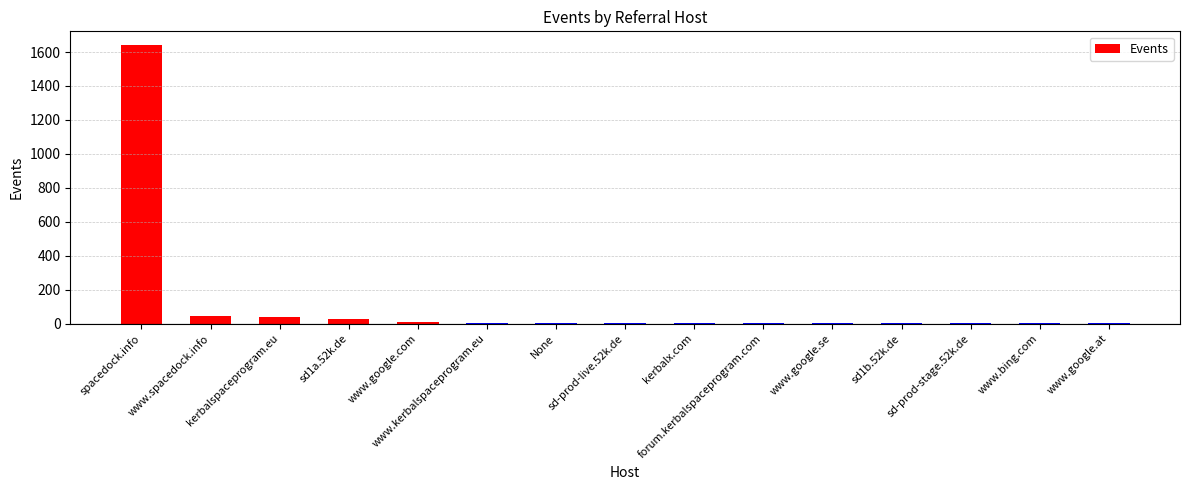

What is the sum of all values?

1798